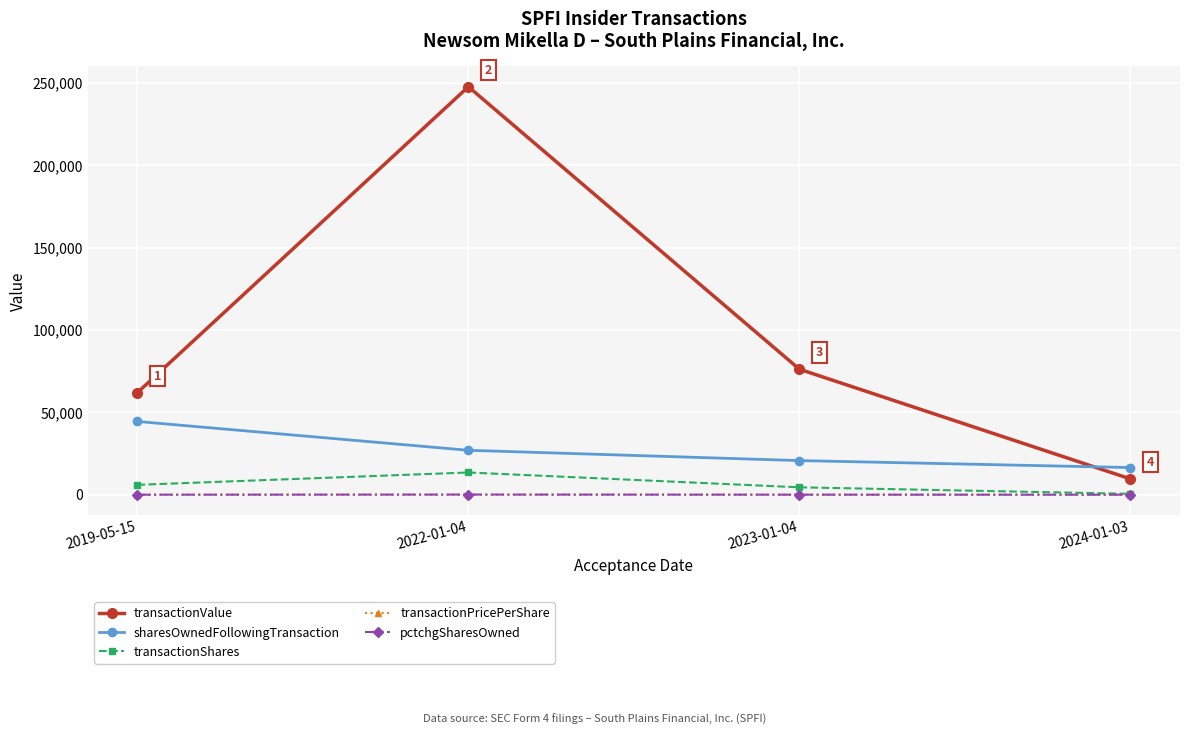

Is this an area chart (filled region under the line)?

No